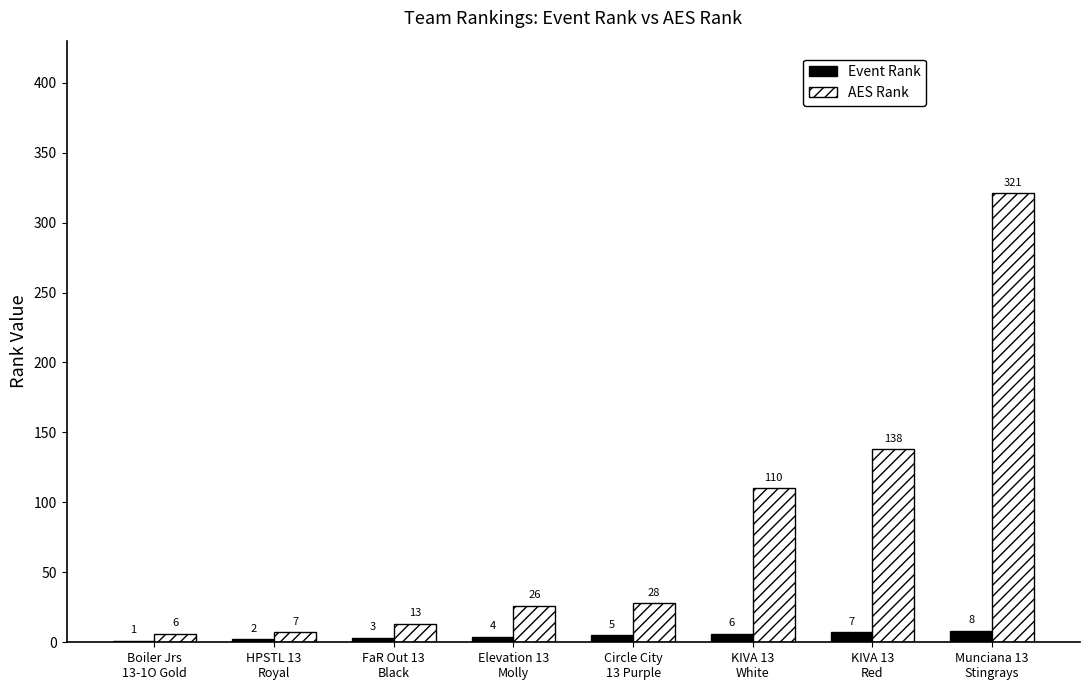

The value of AES Rank at KIVA 13
White is 110. True or false?

True